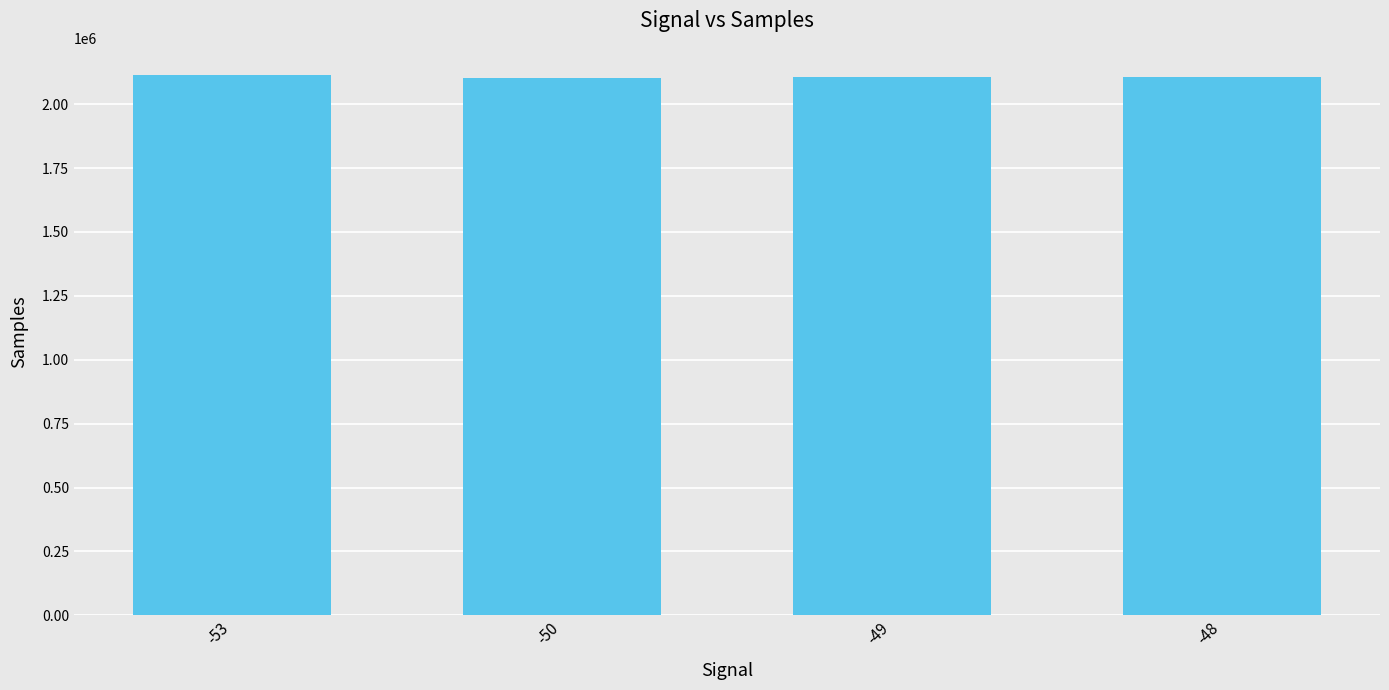

What is the minimum value shown in the chart?

2101507